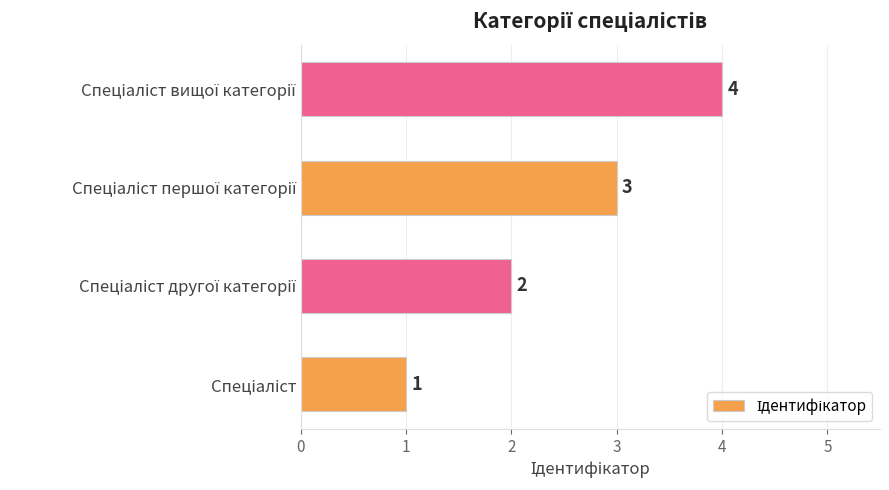

Count the number of categories in the chart.

4